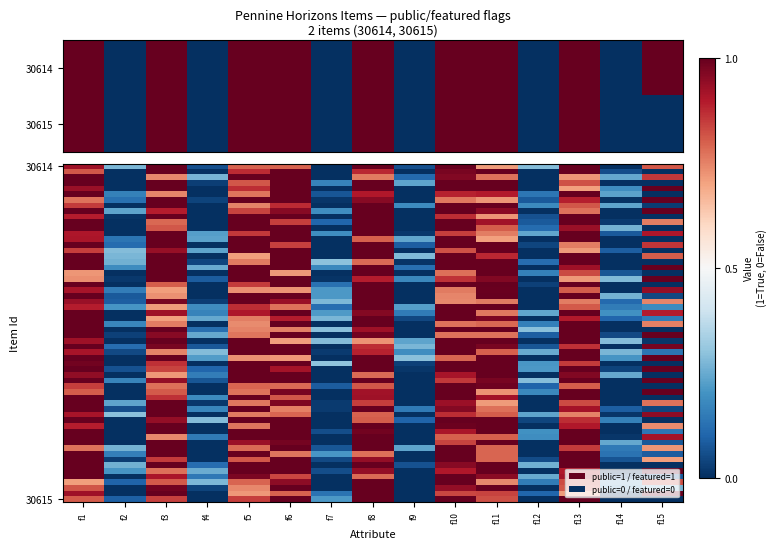

What is the sum of all 30615 values?

8